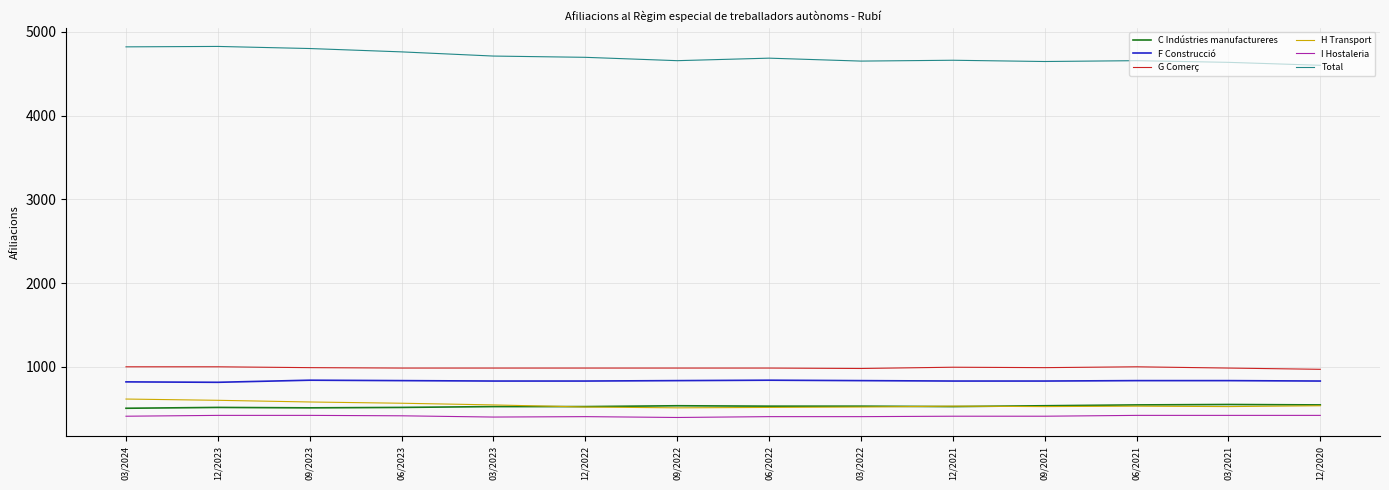

What is the lowest value of the C Indústries manufactureres series?

505